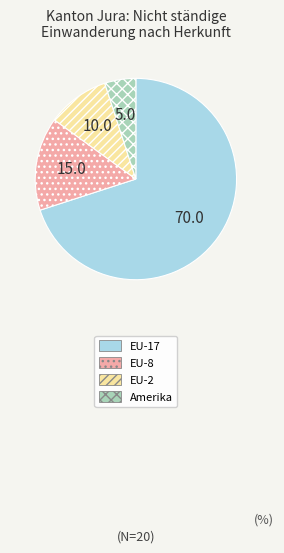

Does any single category account for the majority?

Yes